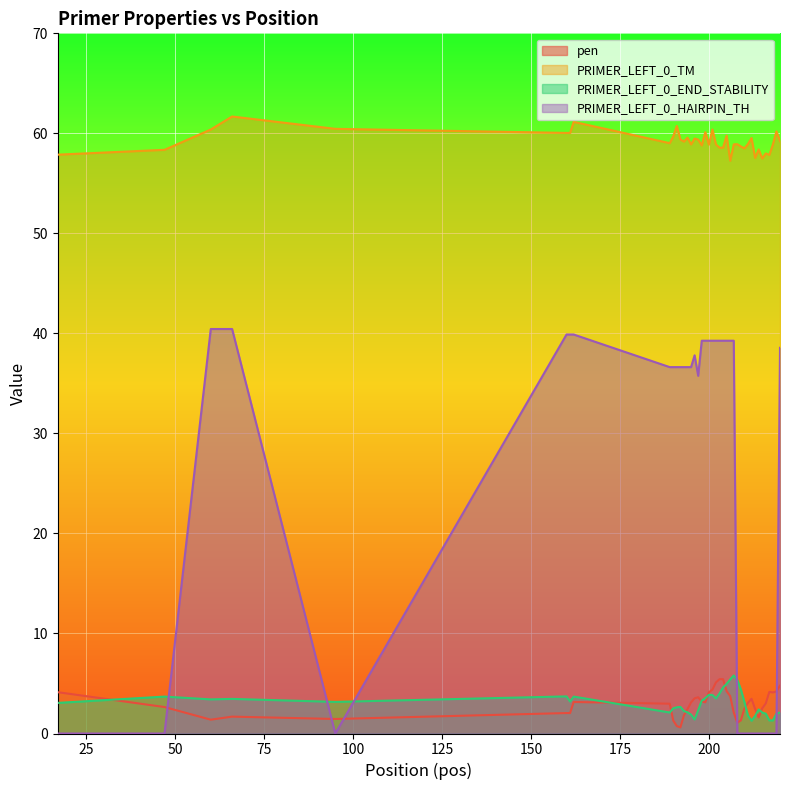

Which series has the largest total across all categories?

PRIMER_LEFT_0_TM